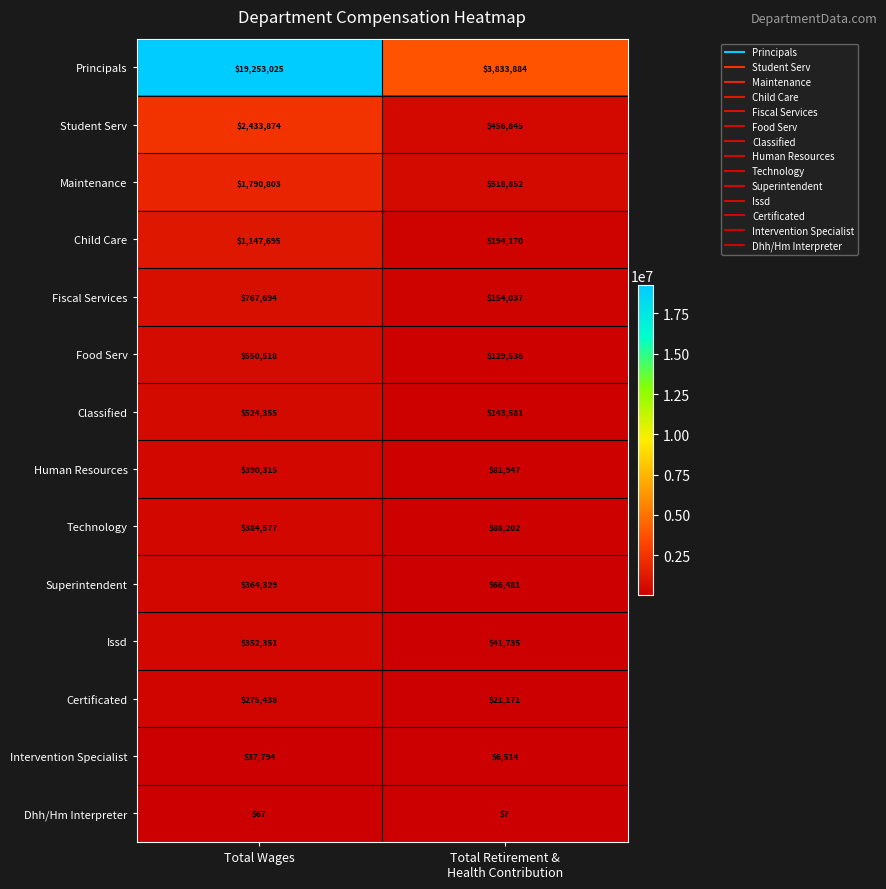

How many categories are shown in the chart?

2